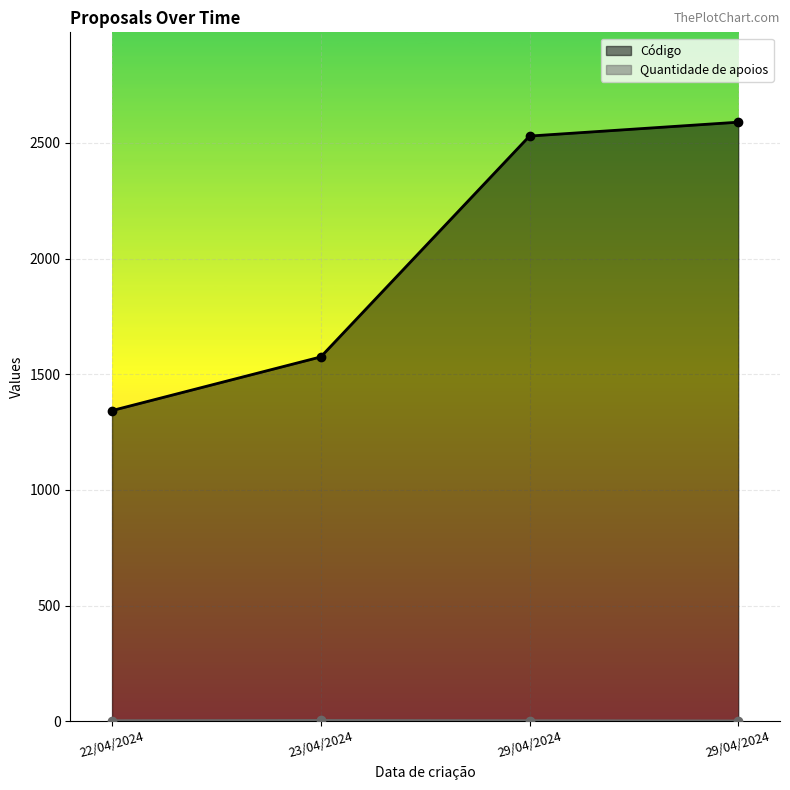

Which category has the highest value in the Código series?

29/04/2024